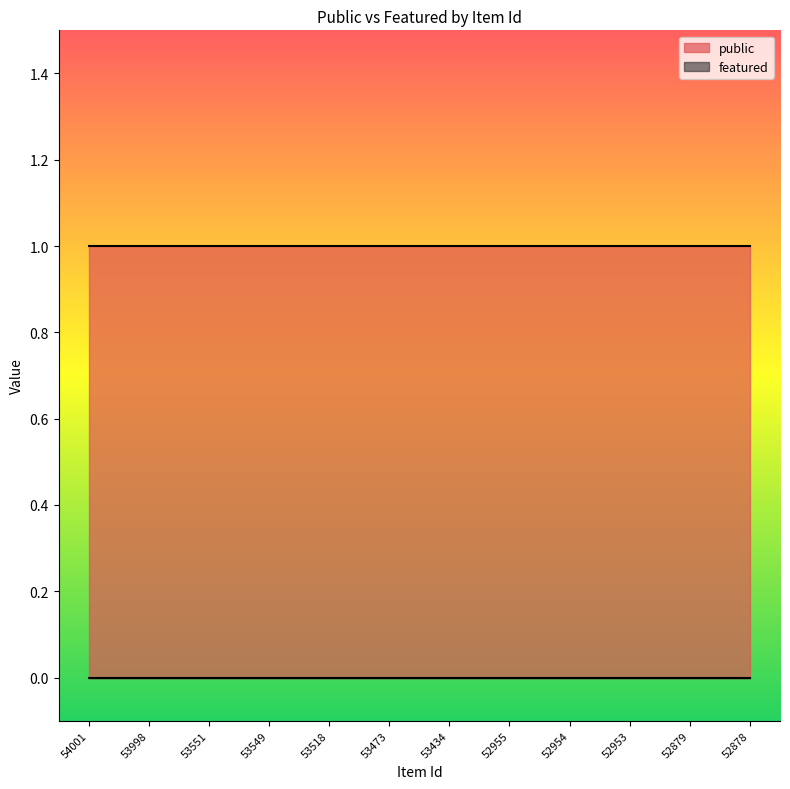

Reading left to right, list all the values displayed in this chart.

public: 54001=1	53998=1	53551=1	53549=1	53518=1	53473=1	53434=1	52955=1	52954=1	52953=1	52879=1	52878=1
featured: 54001=0	53998=0	53551=0	53549=0	53518=0	53473=0	53434=0	52955=0	52954=0	52953=0	52879=0	52878=0